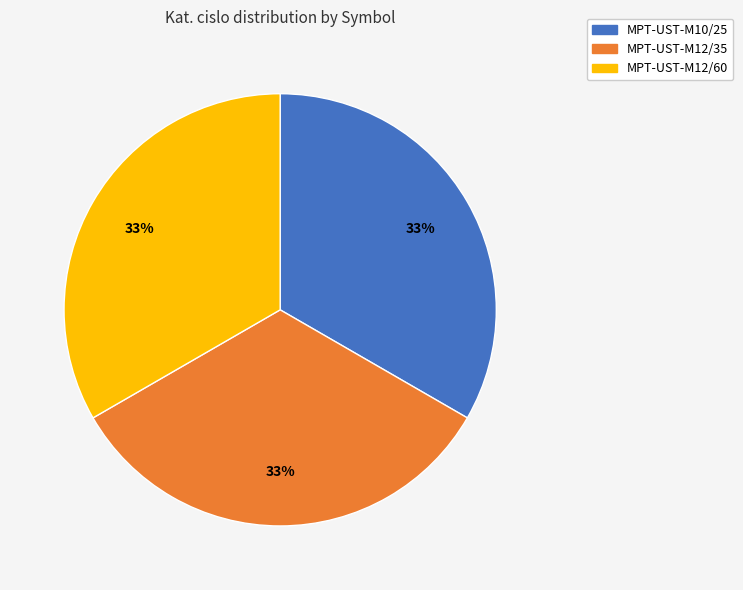

Does any single category account for the majority?

No